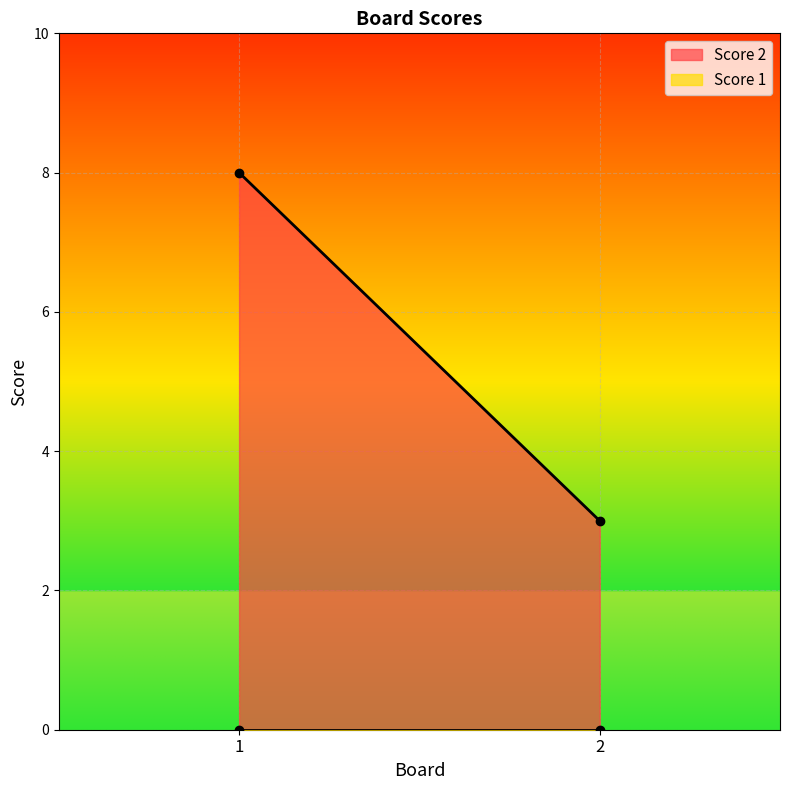

At how many categories does at least one series exceed 1?

2